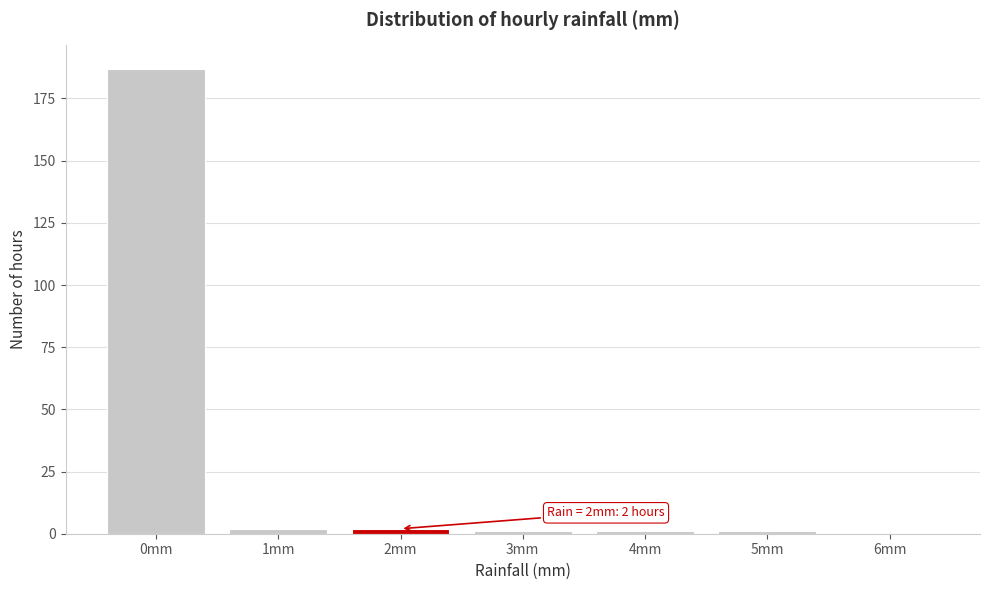

Over which range of the x-axis is the bar tallest?

-0.5 to 0.5